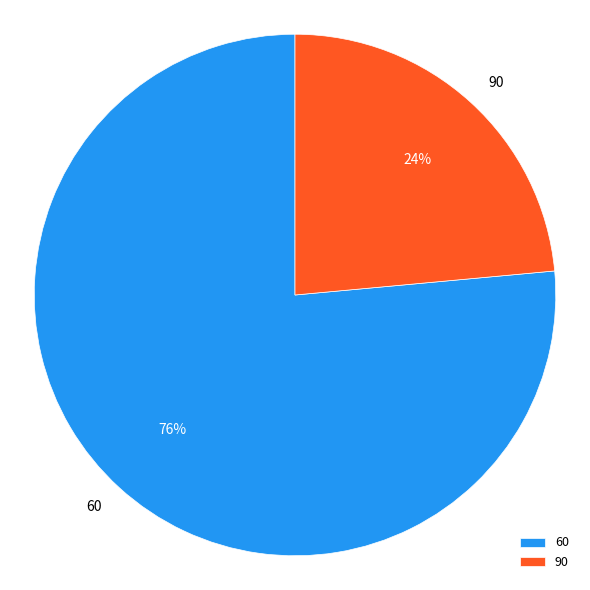

Which slice is the largest?

60